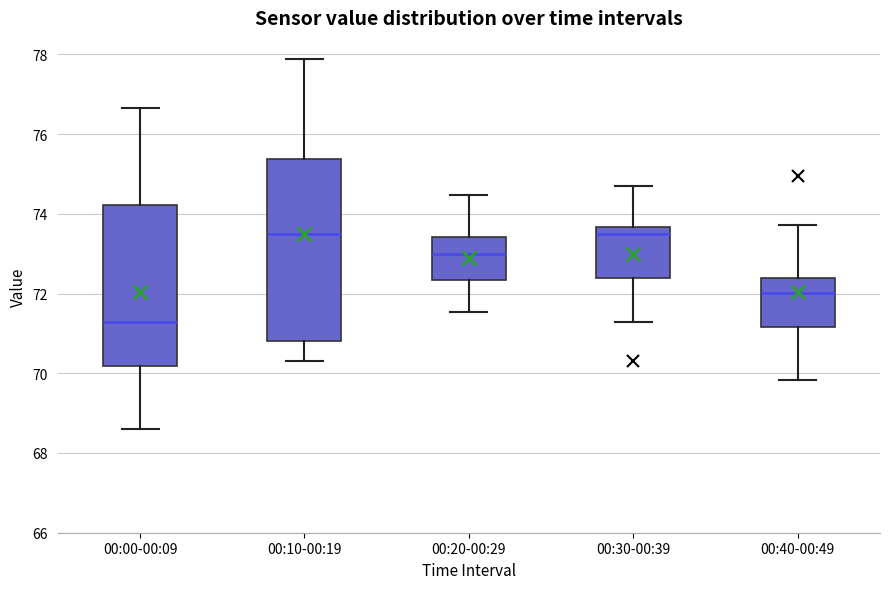

Which box is the tallest, from its lower edge to its upper edge?

00:10-00:19